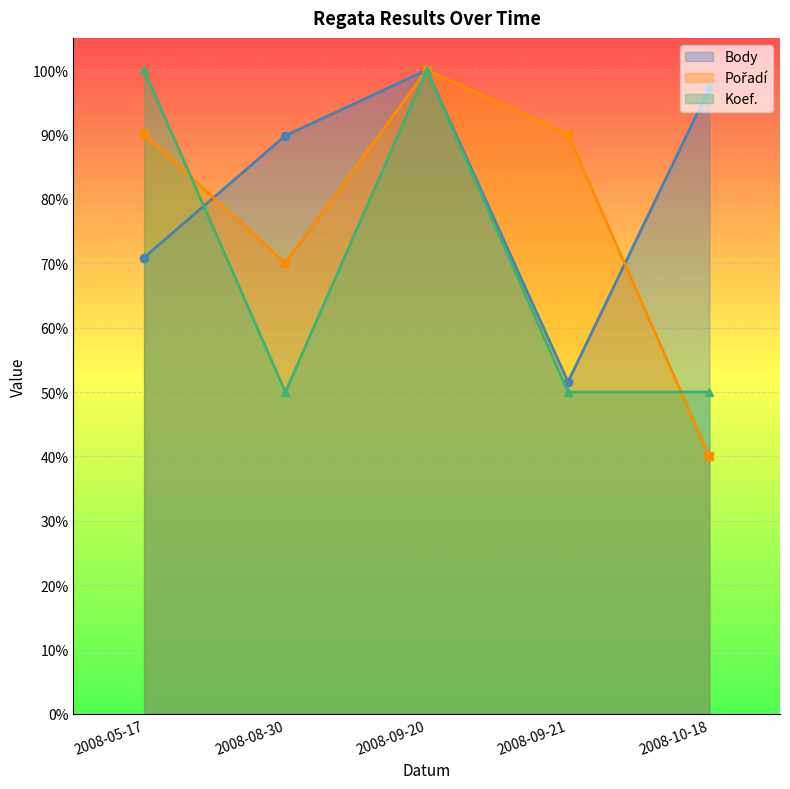

True or false: Koef. has a value of 1.0 at 2008-05-17.

True